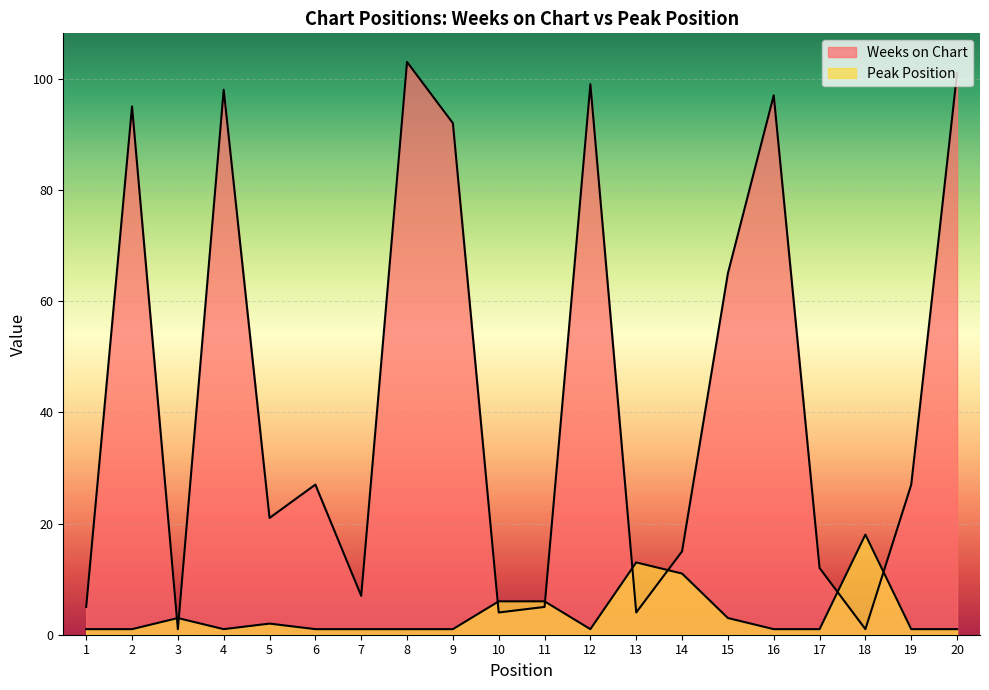

What is the difference between the highest and lowest values at 17?

11